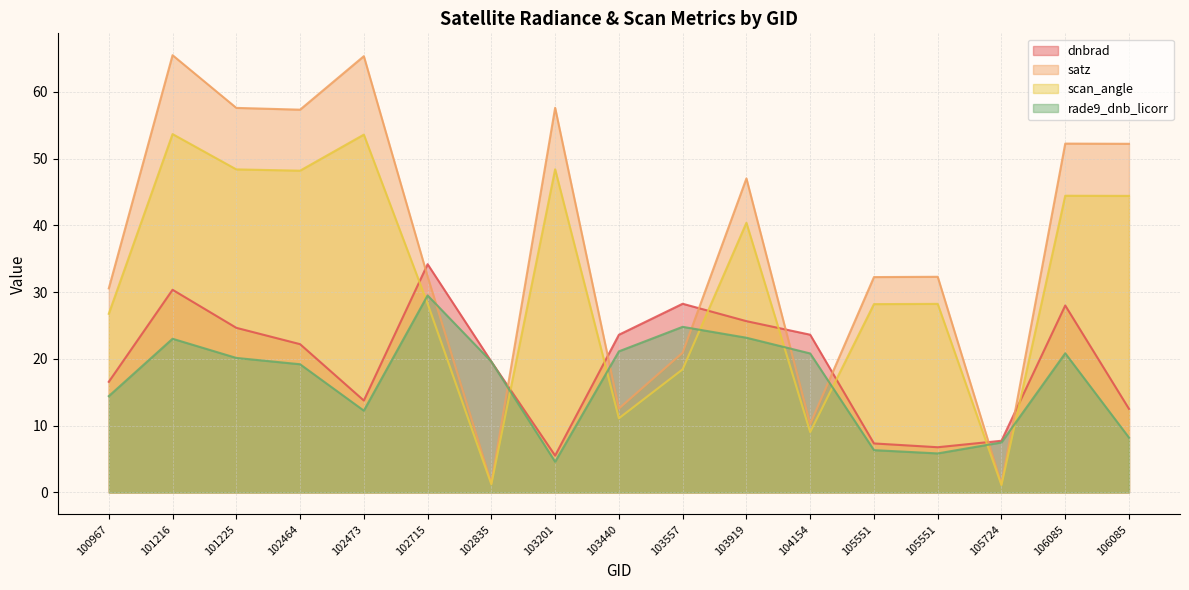

True or false: scan_angle and satz cross at least once.

False